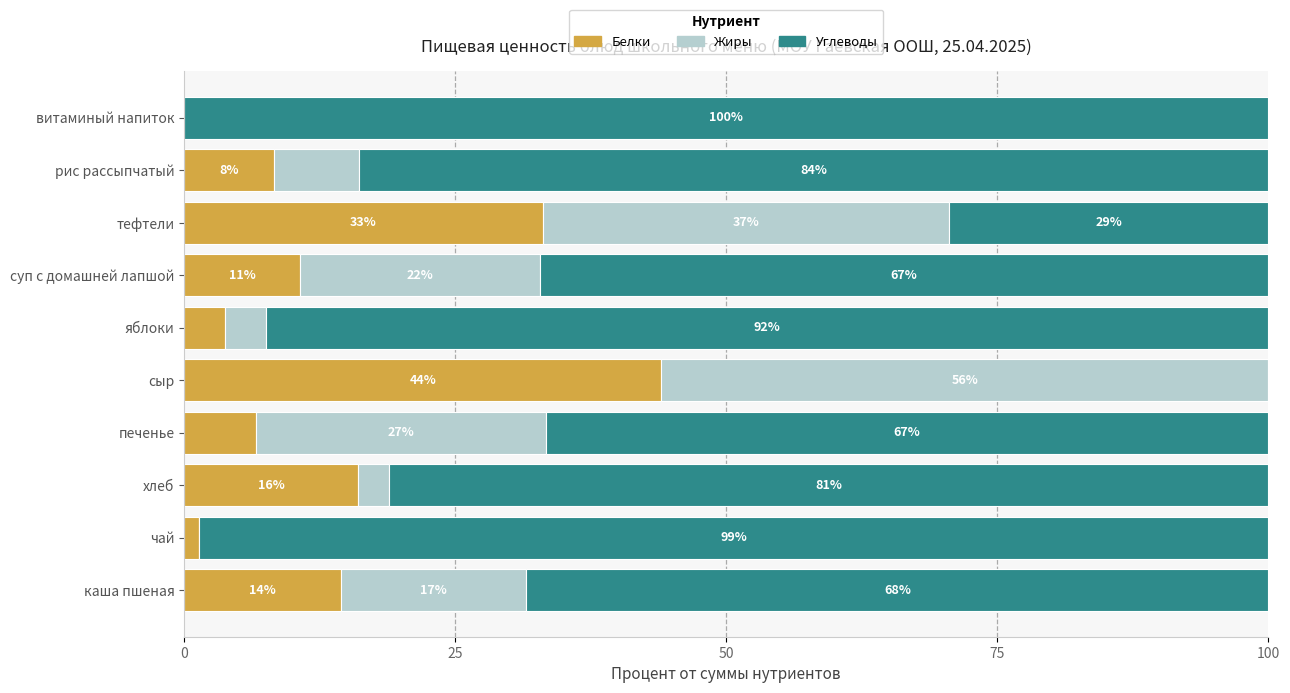

The value of Белки at суп с домашней лапшой is 10.7. True or false?

True